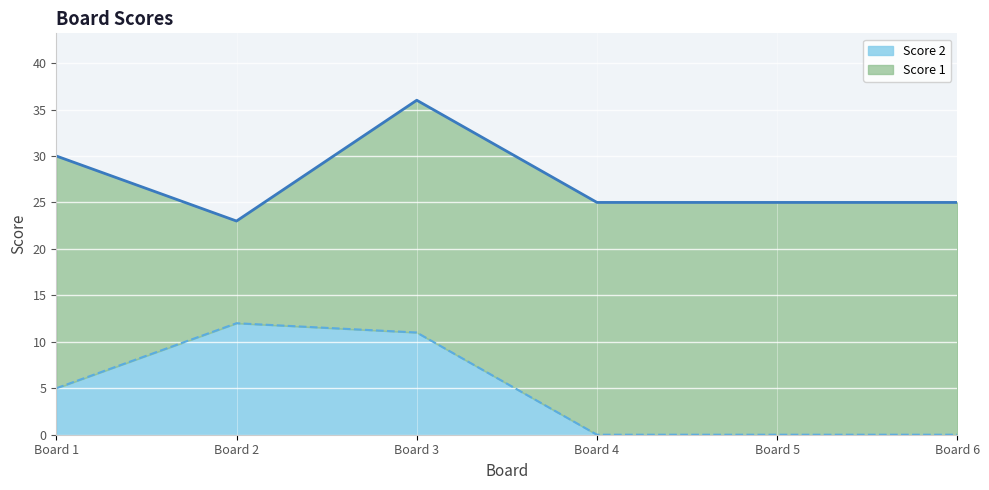

What is the difference between the maximum and second lowest values?

12